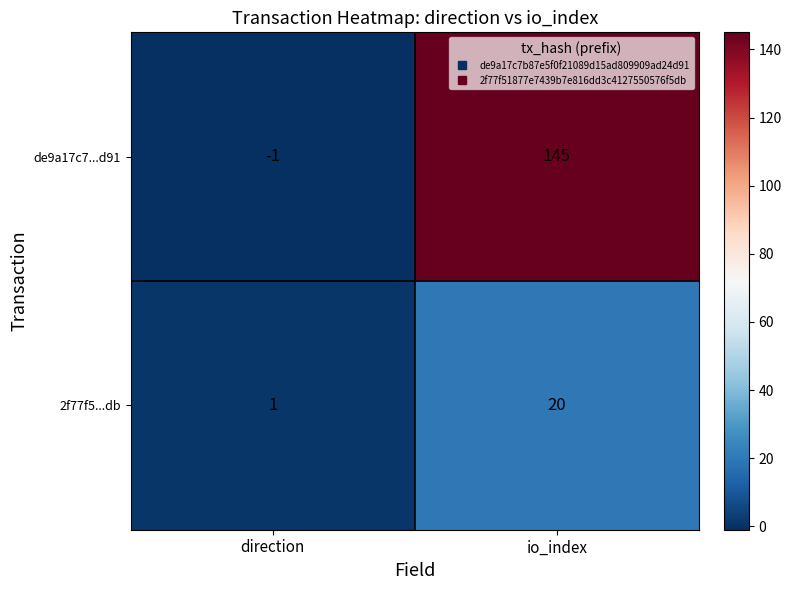

Reading left to right, list all the values displayed in this chart.

de9a17c7...d91: -1	145
2f77f5...db: 1	20